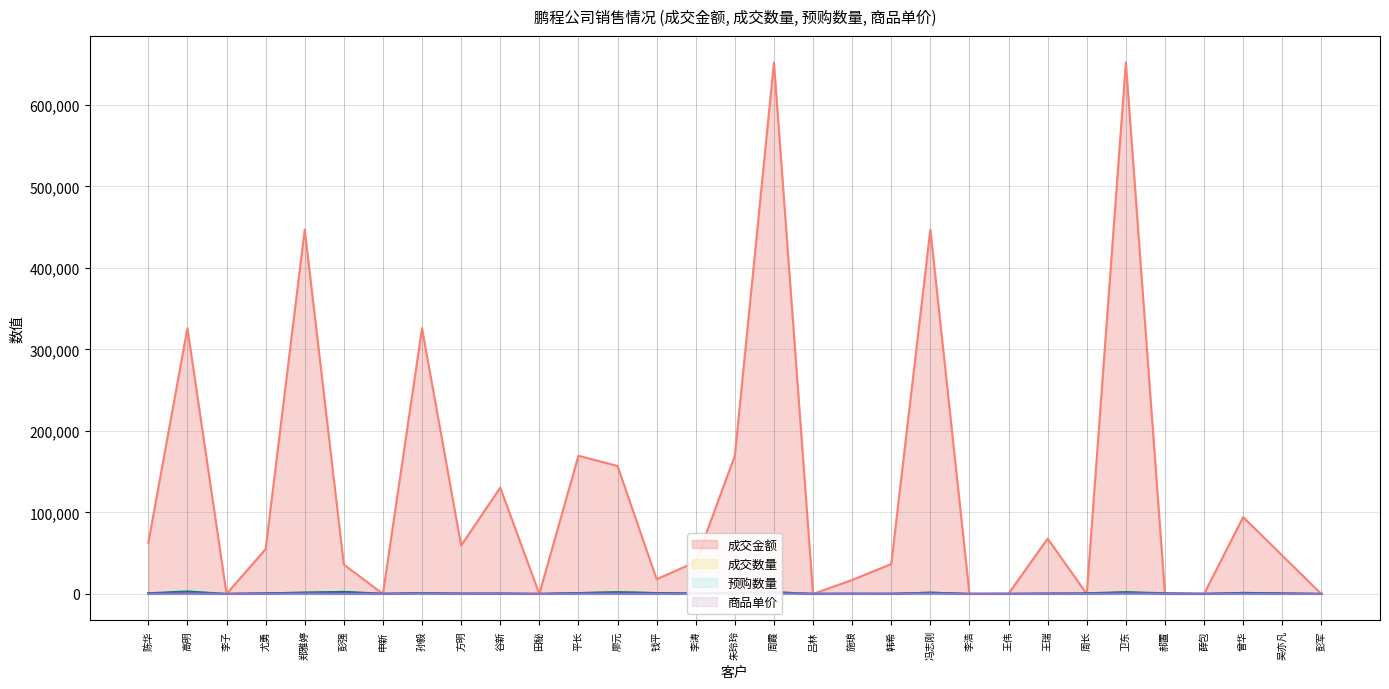

Which series has the largest range (max minus min)?

成交金额